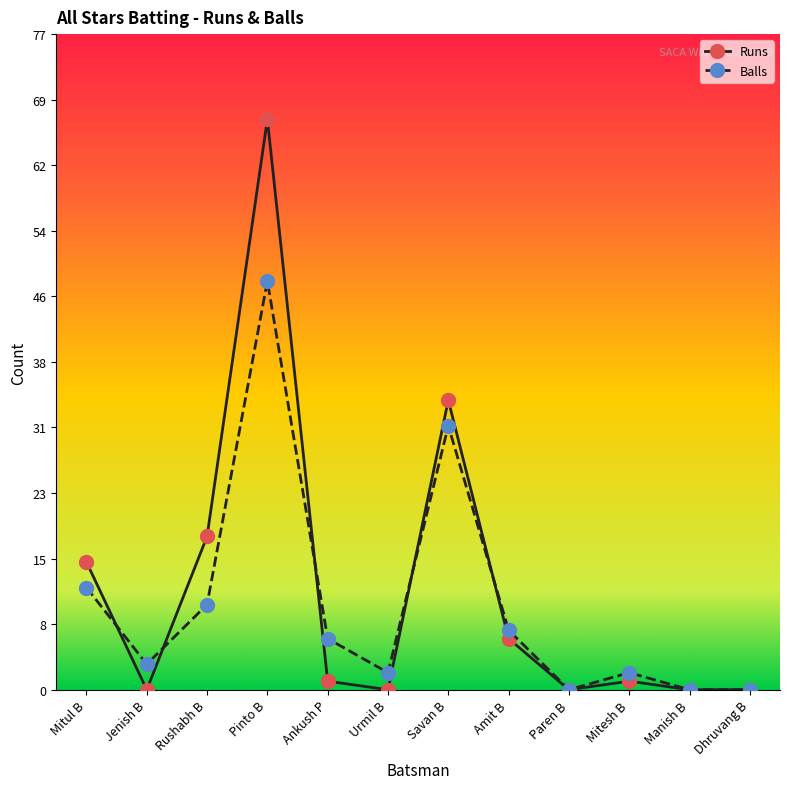

At which label is Balls closest to 24?

Savan B